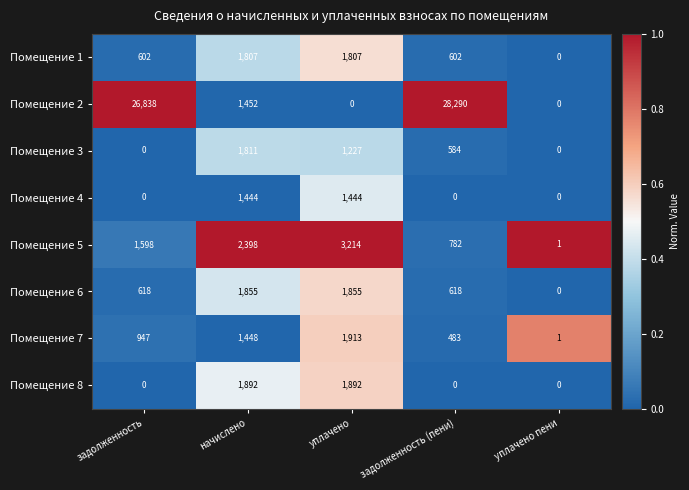

Which series has the largest total across all categories?

Помещение 2